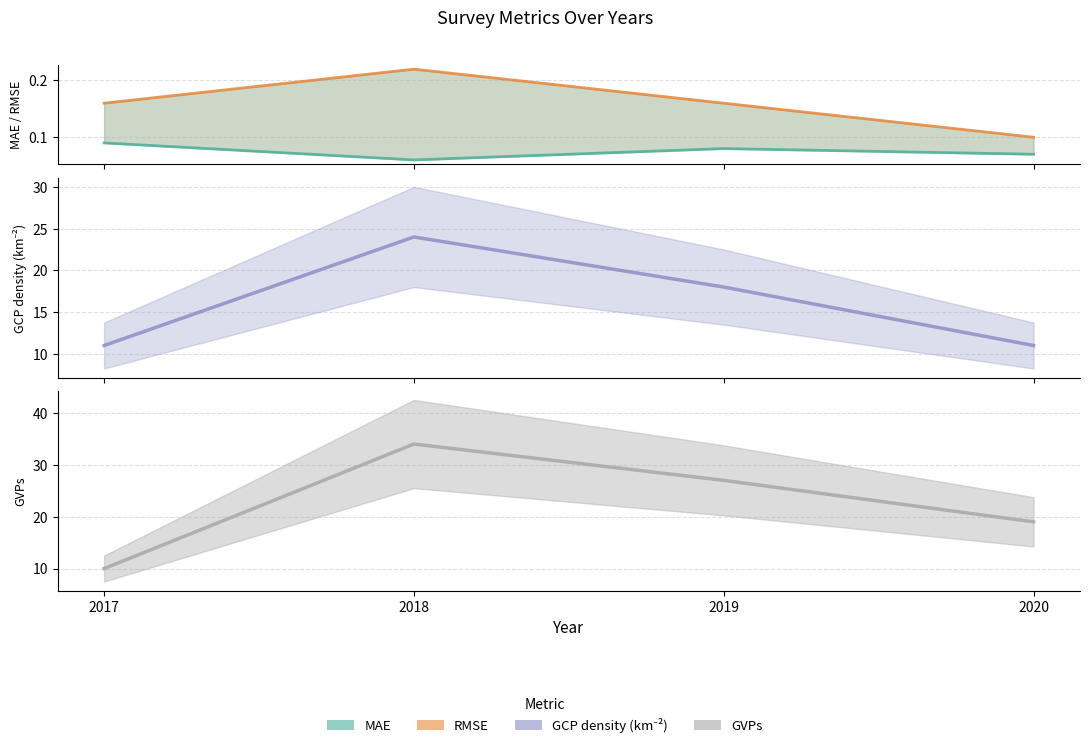

At which label does GCP density (km-2) first exceed 18?

2018